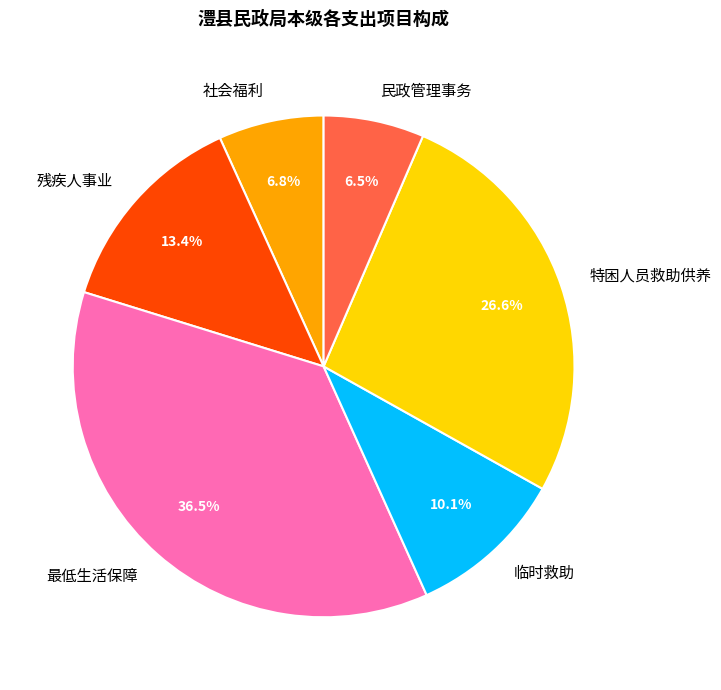

To the nearest percent, what is the combined percentage of 社会福利 and 民政管理事务?

13%